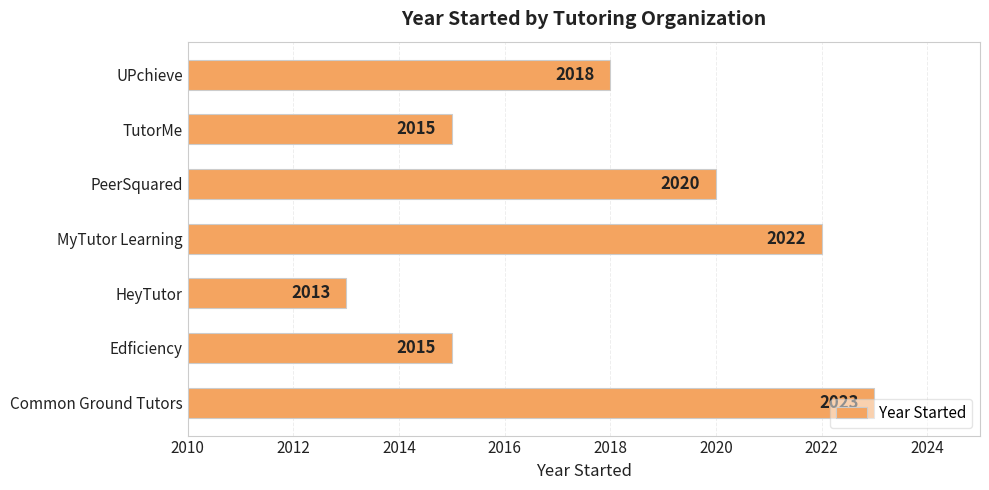

How many series are shown in this chart?

1